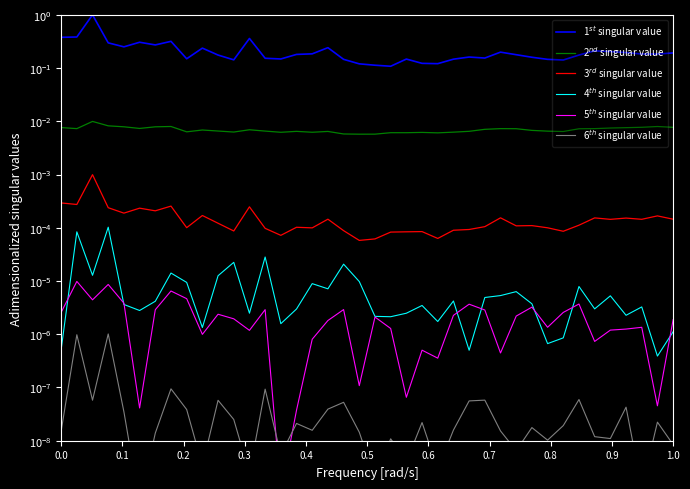

Count the 2$^{nd}$ singular value values in the range 0 to 1.

40